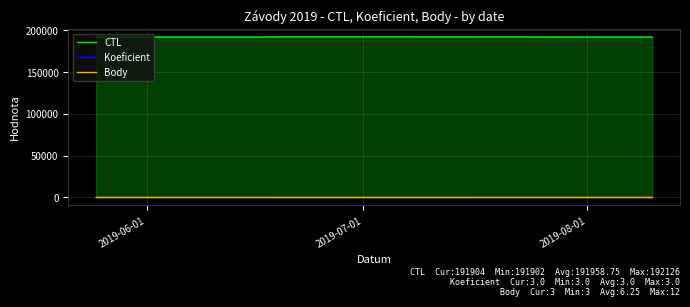

Which series has the largest total across all categories?

CTL